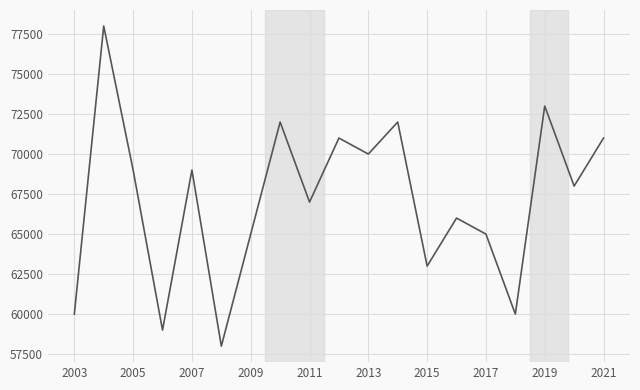

What is the difference between the maximum and minimum values?

20000